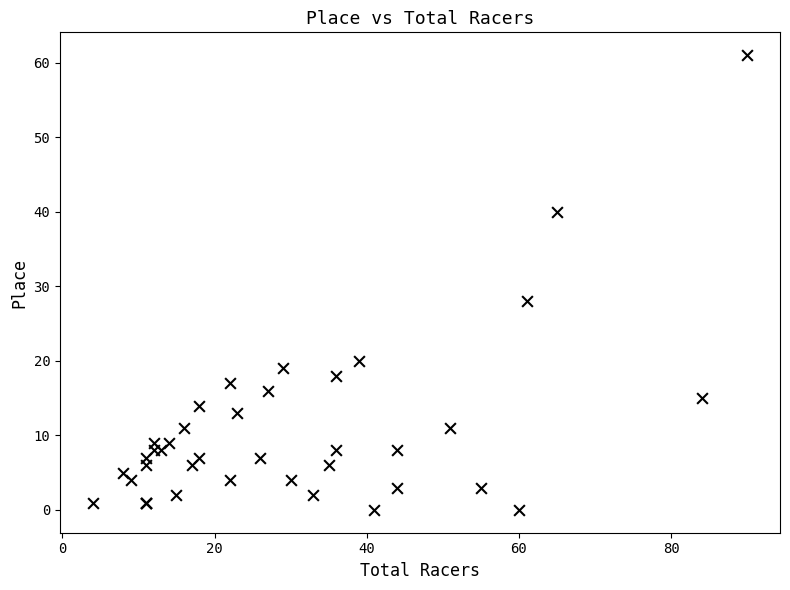

What Y value in the scatter plot is closest to 30?

28